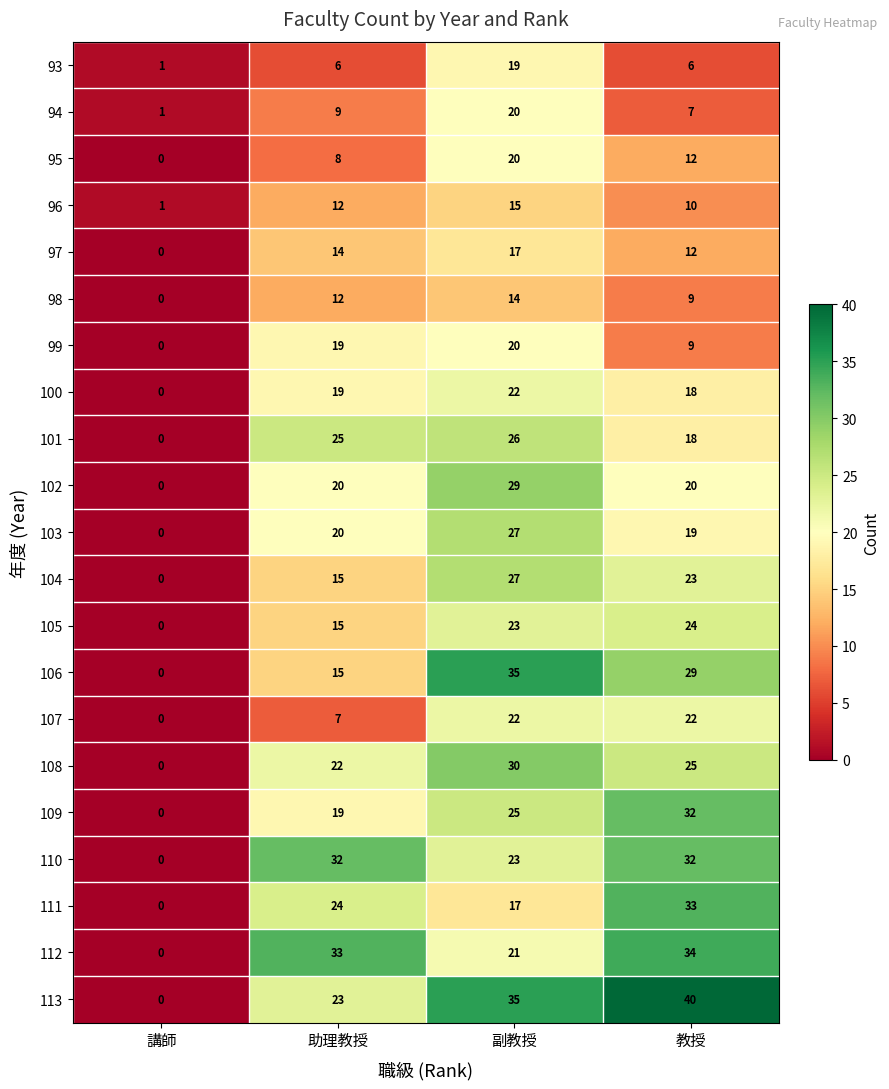

At which category is the sum across all series the highest?

副教授